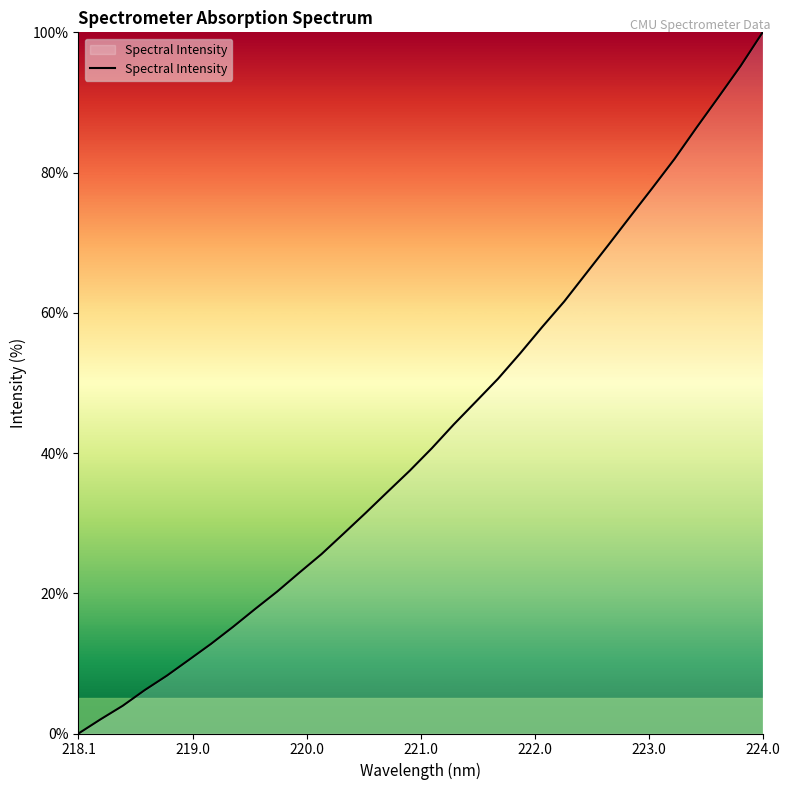

How many lines are shown in the chart?

1